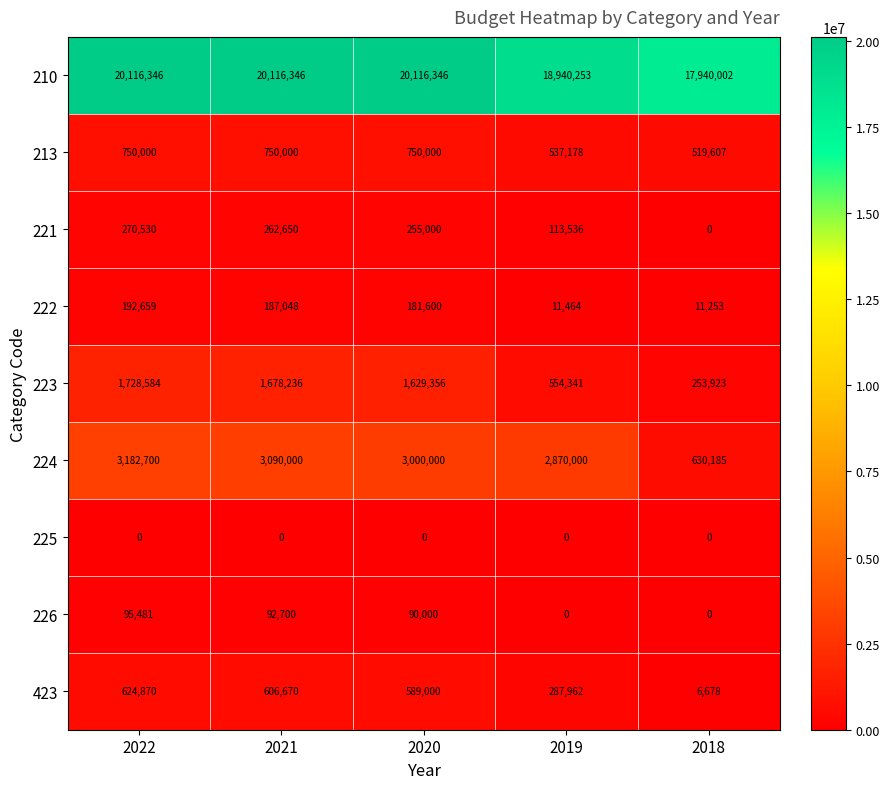

List the series in order of their peak value, highest first.

210, 224, 223, 213, 423, 221, 222, 226, 225